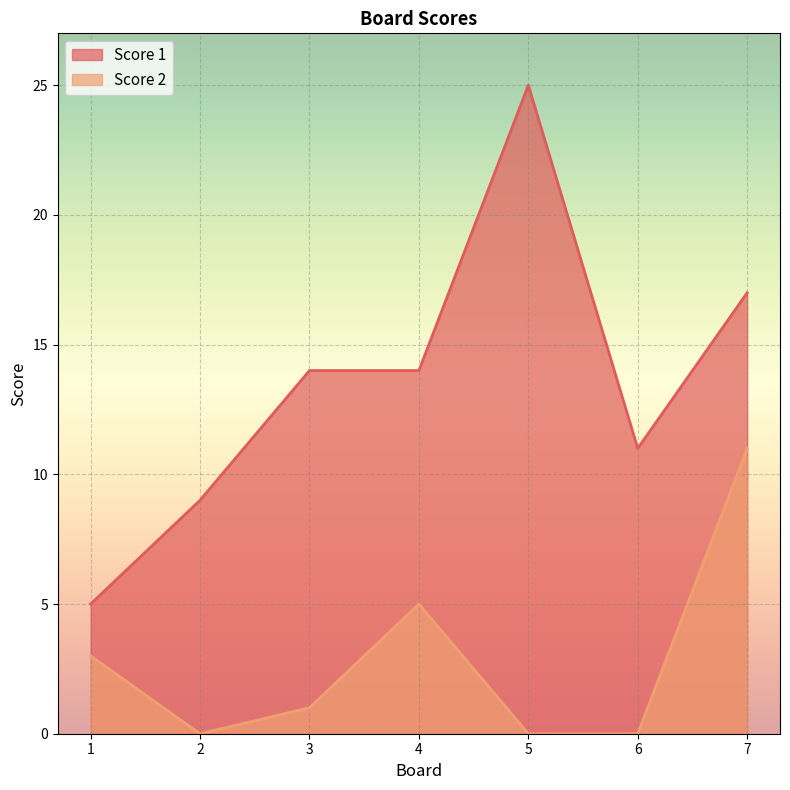

True or false: Score 1 and Score 2 intersect in this chart.

False